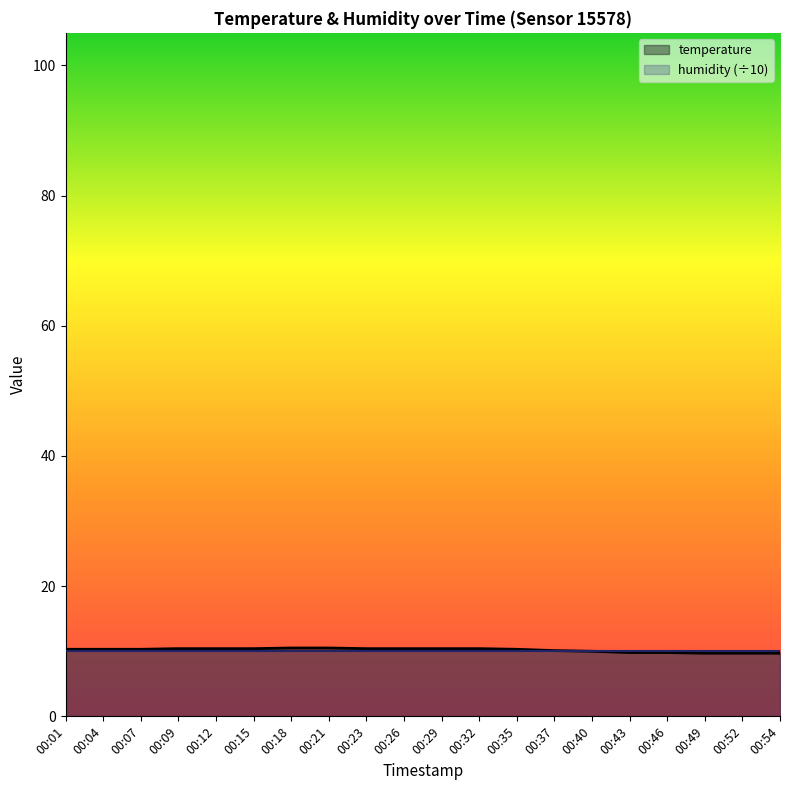

At which category does the chart reach its minimum across all series?

00:49